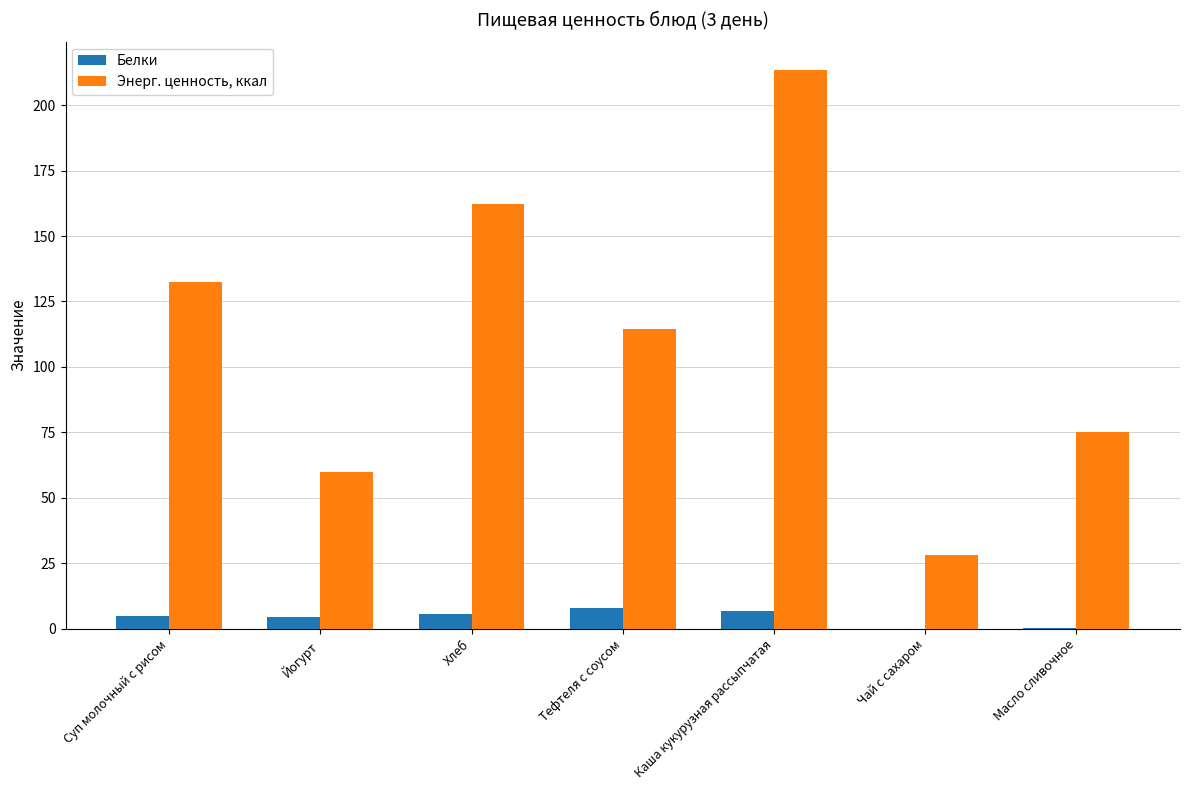

At which label does Энерг. ценность, ккал reach its peak?

Каша кукурузная рассыпчатая